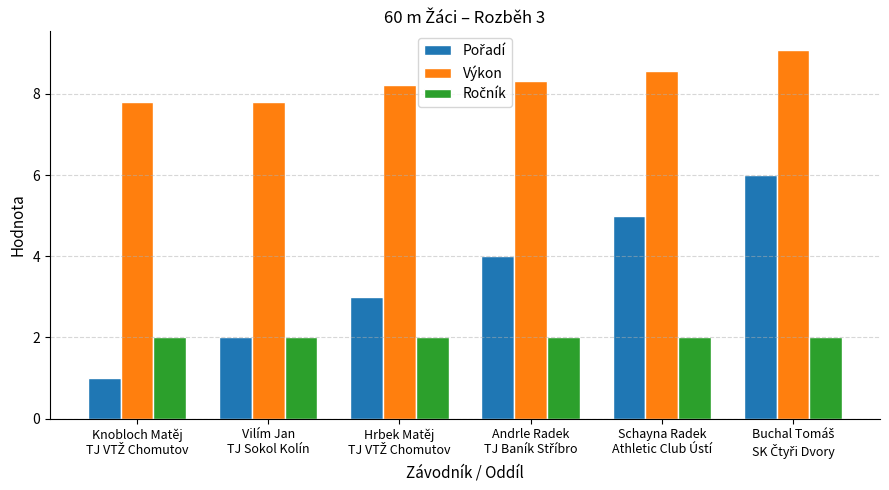

Which series has the largest total across all categories?

Výkon